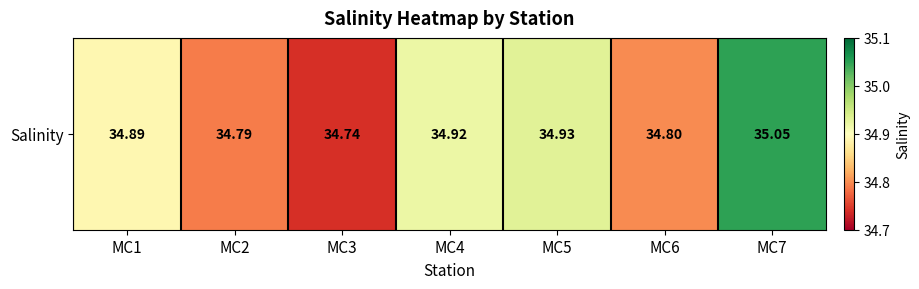

The value at MC2 is 17.4. True or false?

False